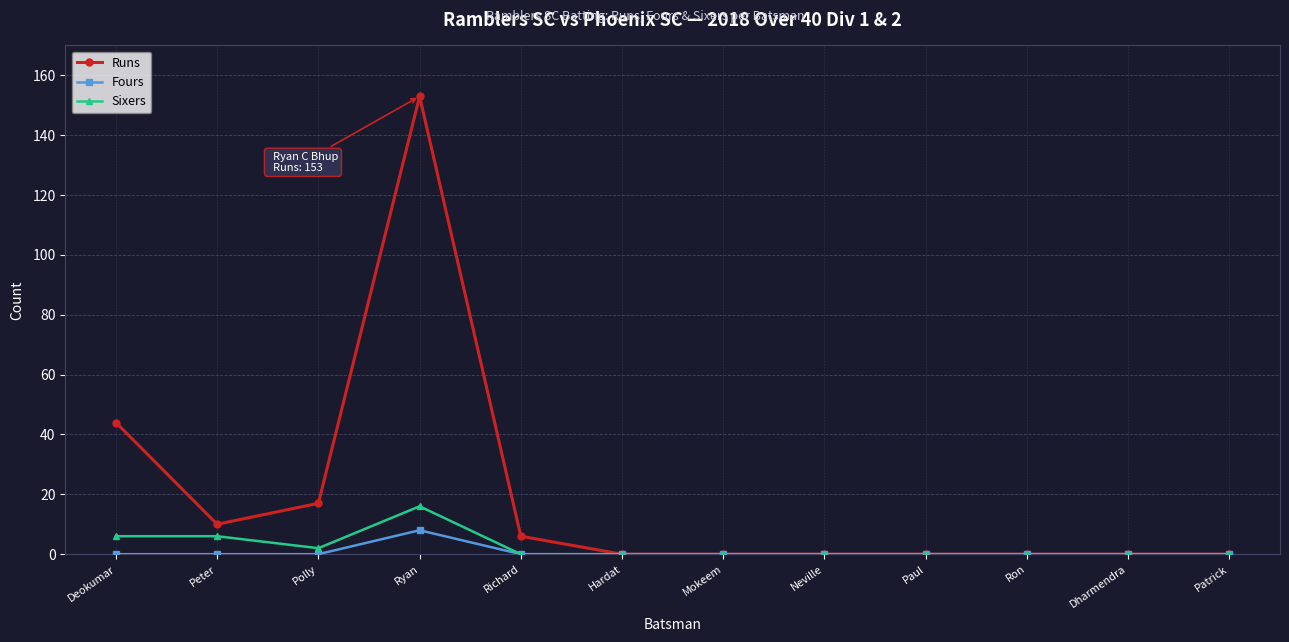

Is it true that Runs equals -73 at Hardat?

False